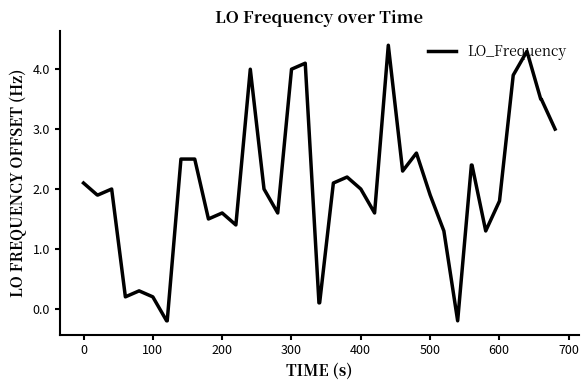

What is the difference between the maximum and minimum values?

4.6